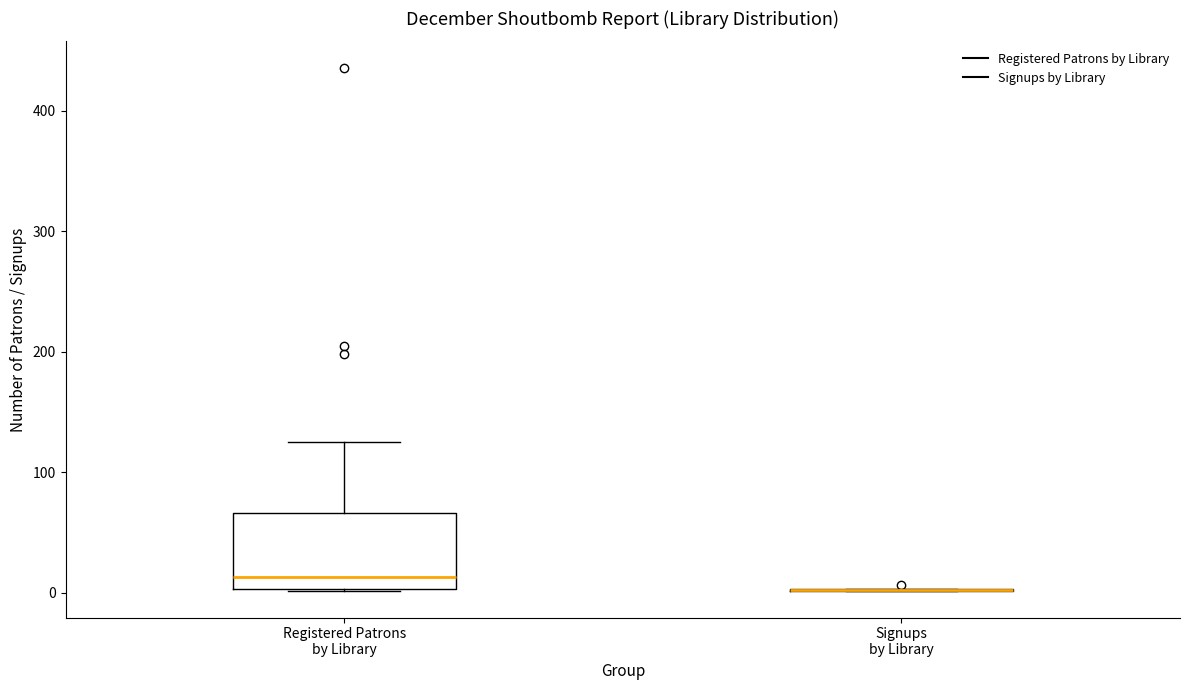

Reading left to right, read every box against the y-axis: the position of its median line, the range the box covers, and the ends of its whiskers. The values are not printed on the chart, so give them approximately, as read against the axis.

Registered Patrons by Library: median 10, box 0 to 70, whiskers 0 to 130
Signups by Library: box collapsed to a line at 0, whiskers 0 to 0